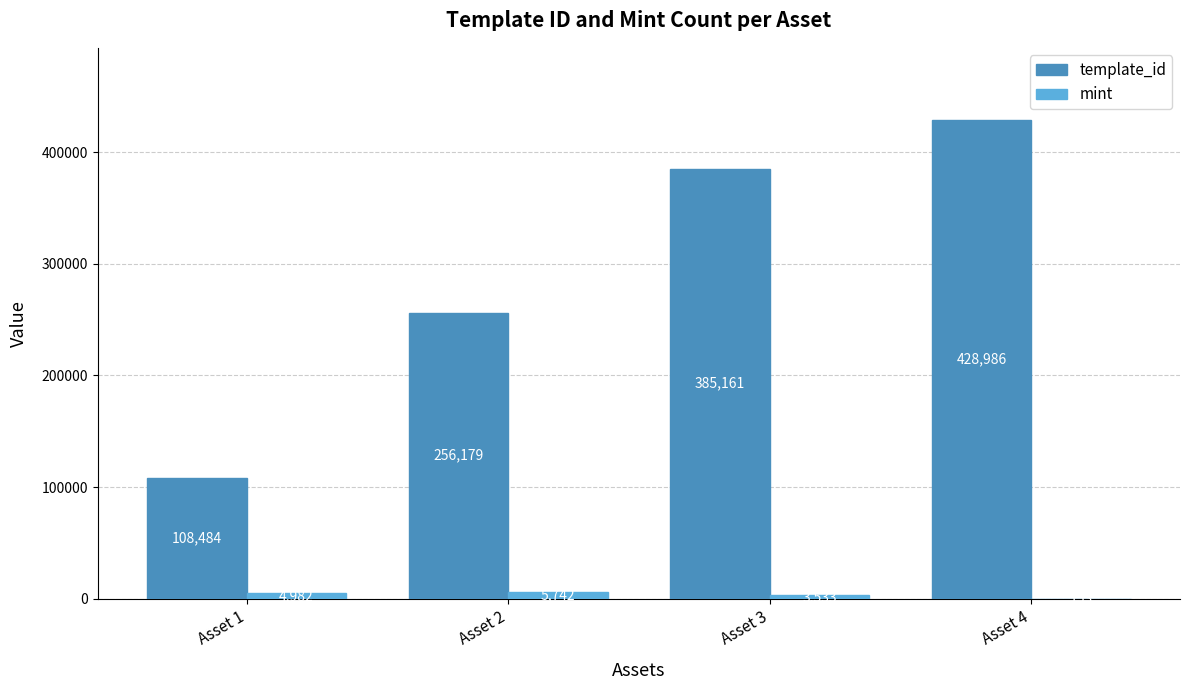

True or false: template_id has a value of 256179 at Asset 2.

True